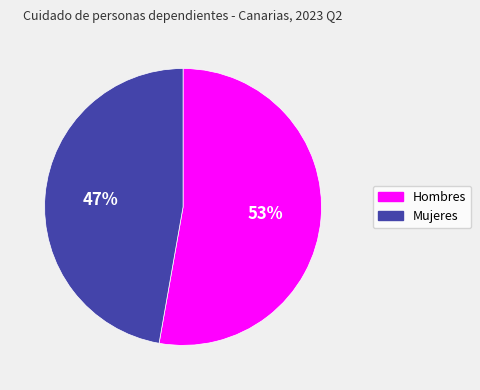

Which slice is the smallest?

Mujeres